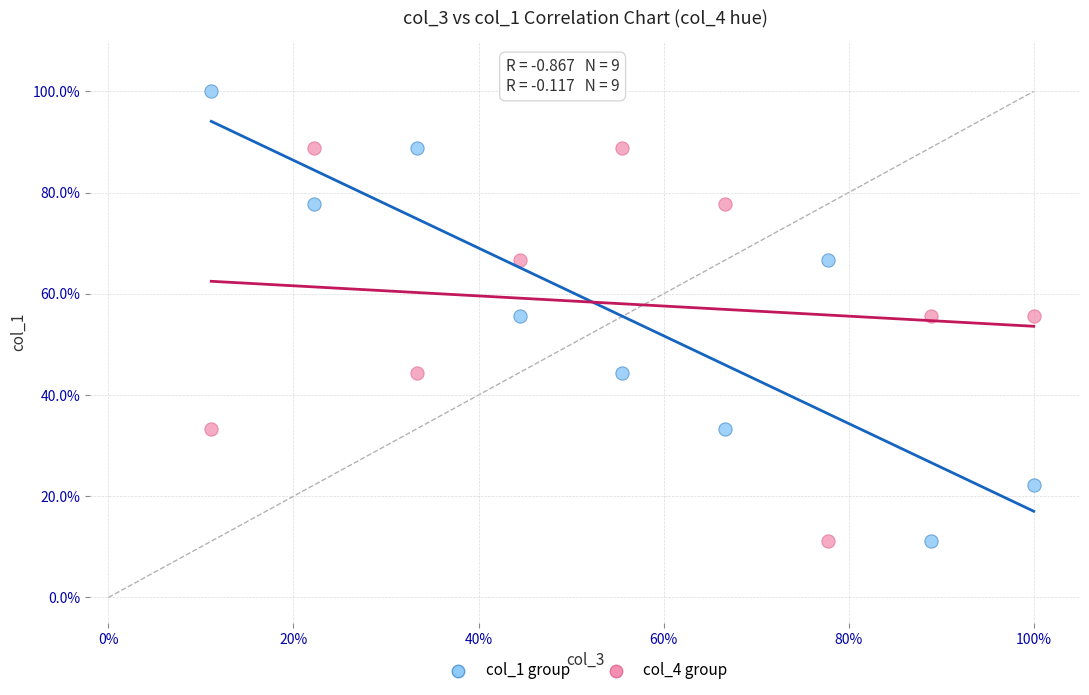

What are all the series names shown in the legend?

col_1 group, col_4 group